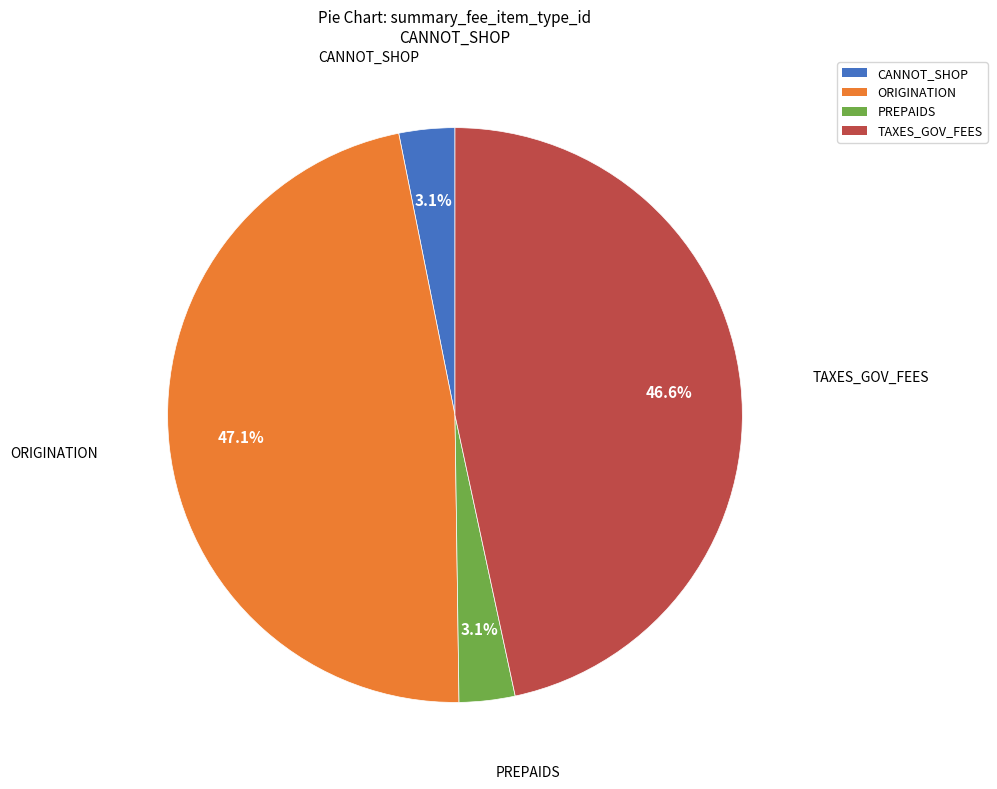

What is the ratio of the value at ORIGINATION to the value at TAXES_GOV_FEES?

1.0